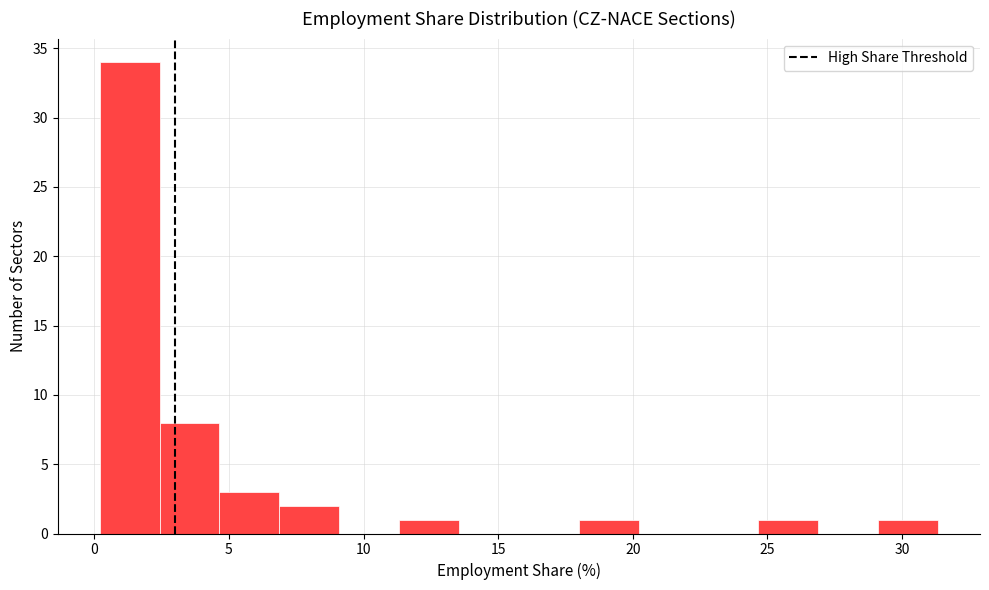

Reading left to right, list every bar in this chart as the range it spans on the x-axis followed by its height. Neither the bar edges nor the heights are printed on the chart, so give them approximately, as read against the axes.

0.0 to 2.5: 34
2.5 to 4.5: 8
4.5 to 7.0: 3
7.0 to 9.0: 2
9.0 to 11.5: 0
11.5 to 13.5: 1
13.5 to 16.0: 0
16.0 to 18.0: 0
18.0 to 20.0: 1
20.0 to 22.5: 0
22.5 to 24.5: 0
24.5 to 27.0: 1
27.0 to 29.0: 0
29.0 to 31.5: 1